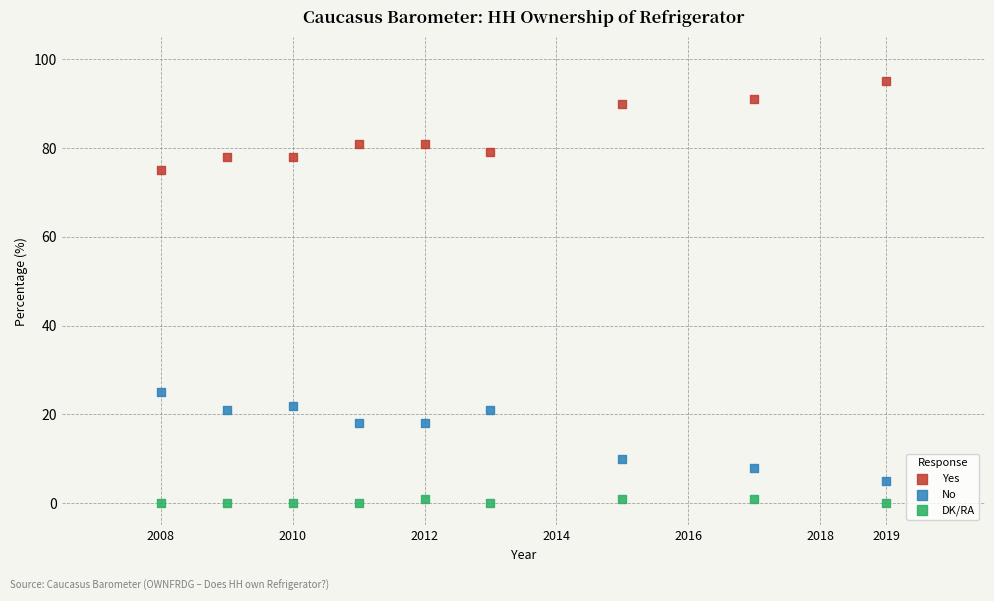

Which series contains the highest Y value?

Yes